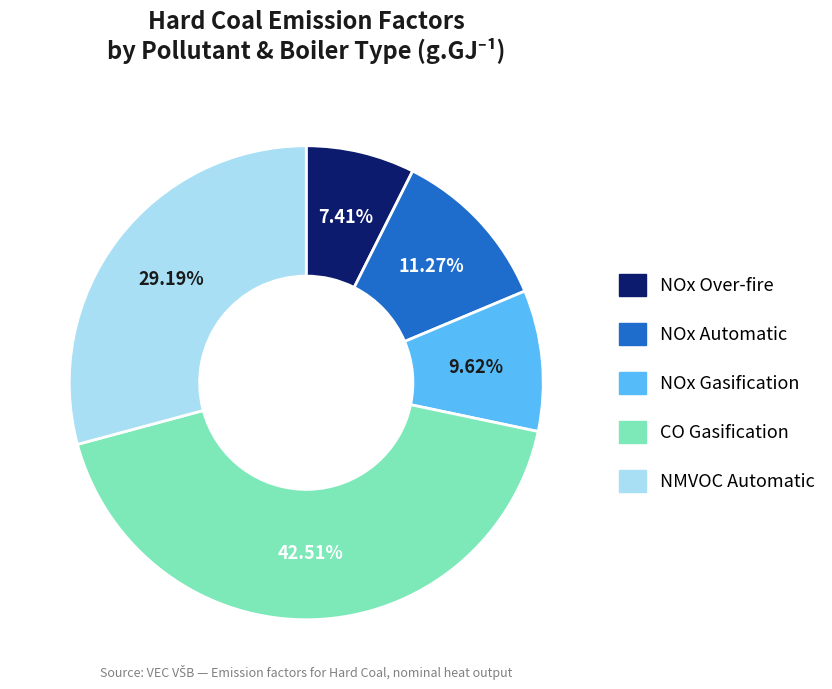

Is there a majority slice in this chart?

No